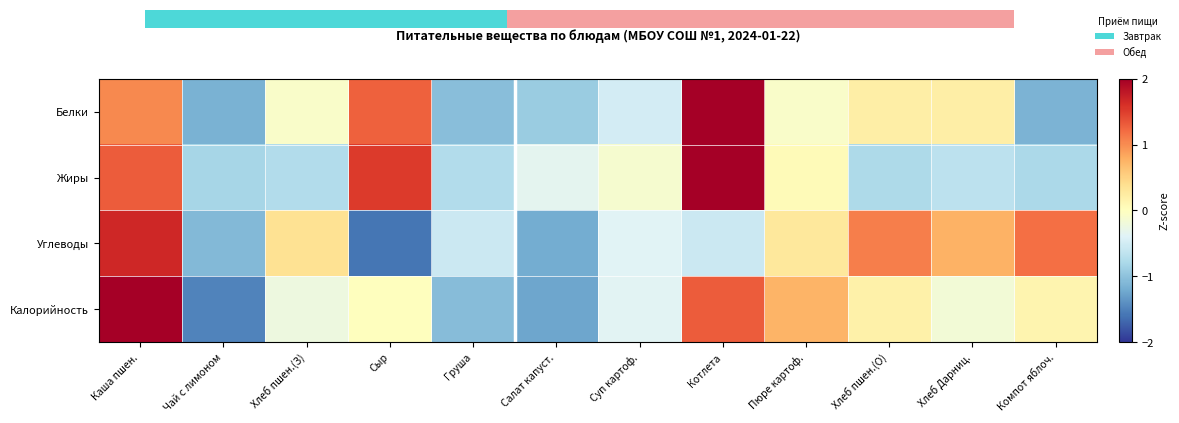

What is the difference between the highest and lowest values at Котлета?

2.7